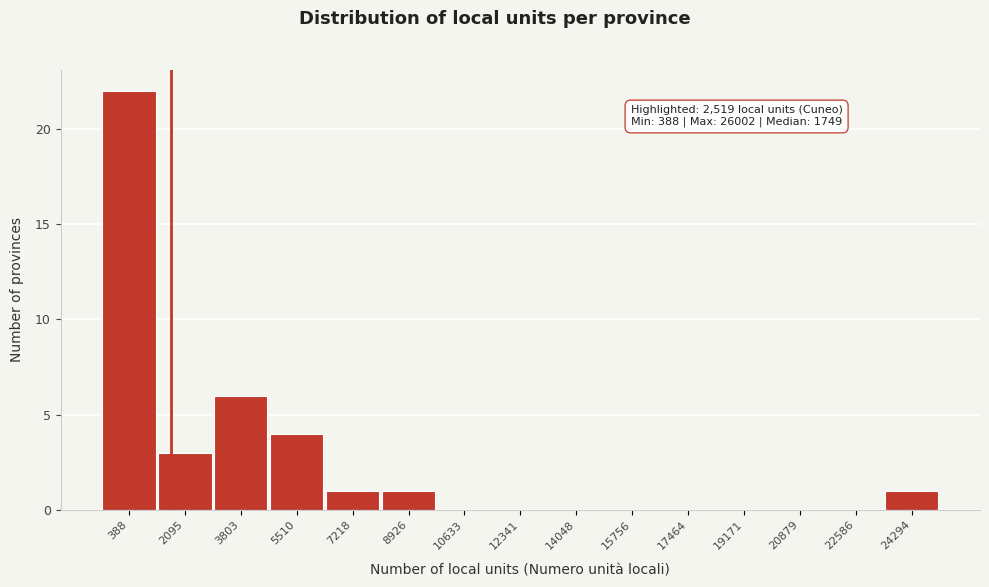

Reading left to right, transcribe all the data shown in this chart.

388=22	2095=3	3803=6	5510=4	7218=1	8926=1	10633=0	12341=0	14048=0	15756=0	17464=0	19171=0	20879=0	22586=0	24294=1